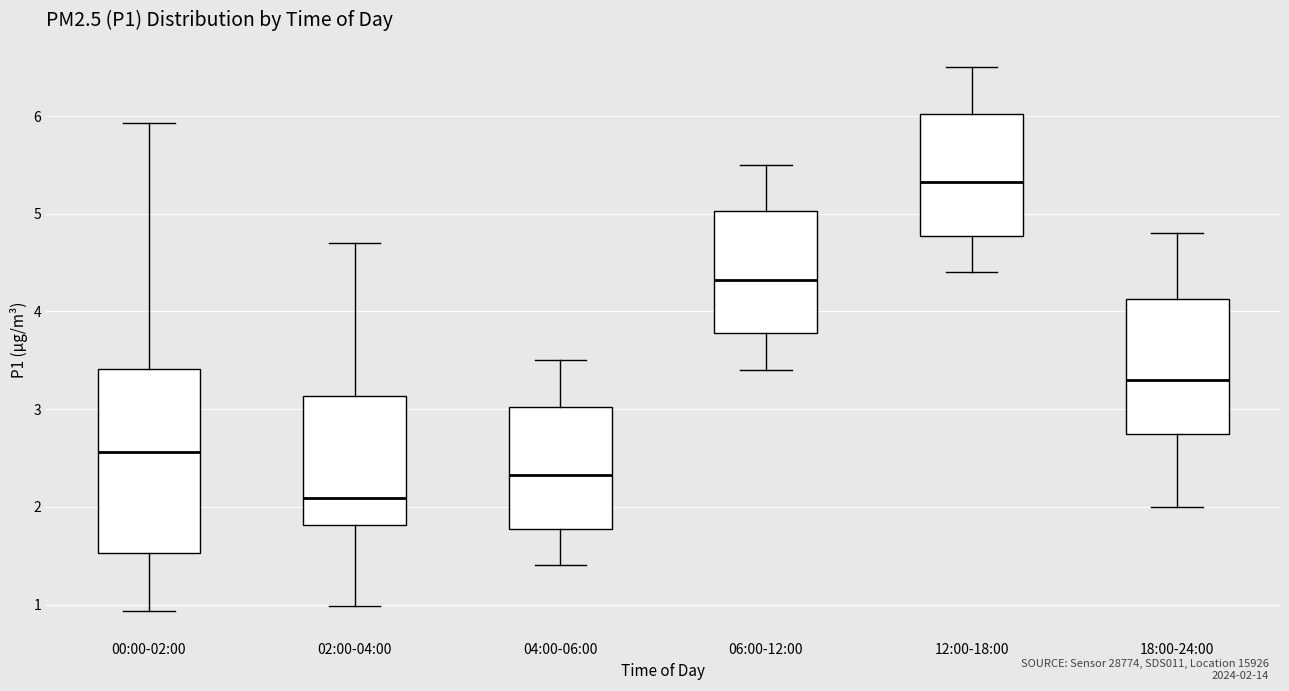

Which box is the tallest, from its lower edge to its upper edge?

00:00-02:00